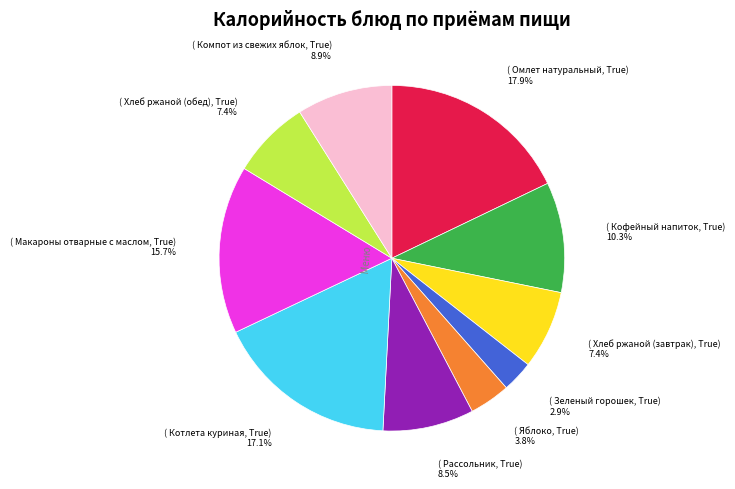

Count the number of slices in the pie.

10